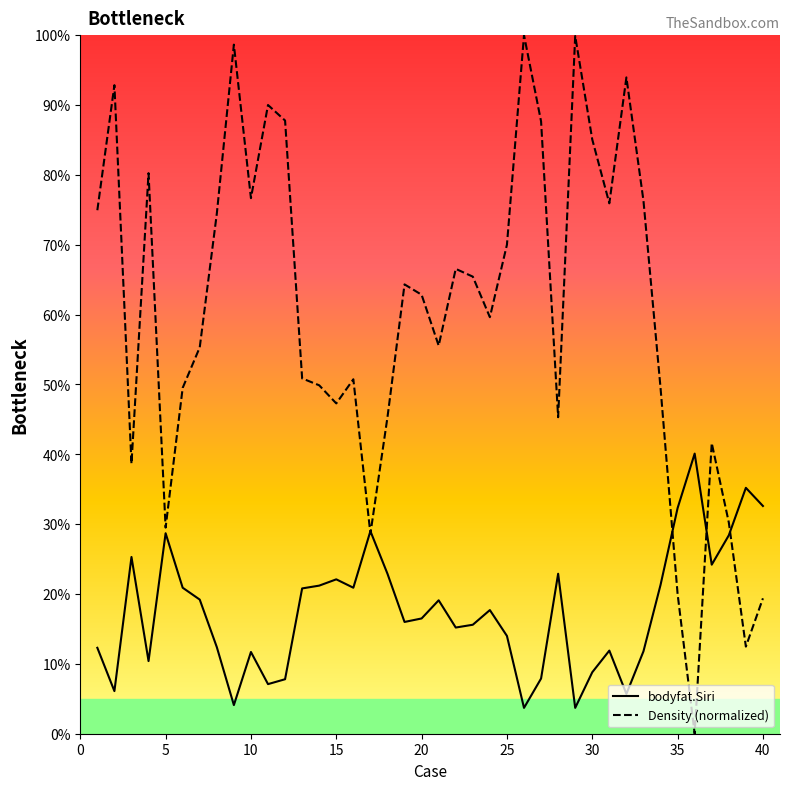

The bodyfat.Siri series shows 28.7 at 5. True or false?

True